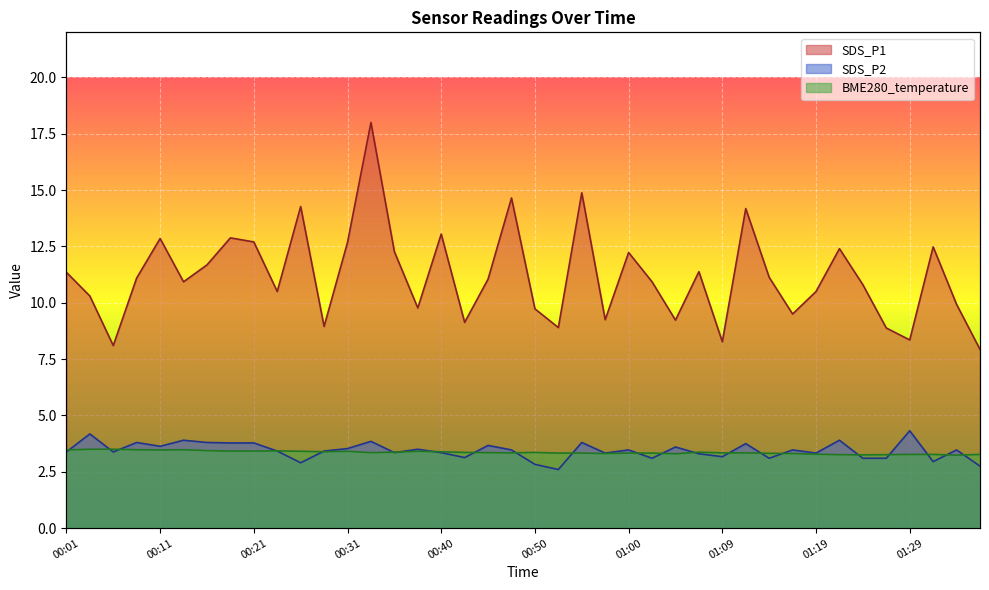

What is the sum of all SDS_P1 values?

447.1